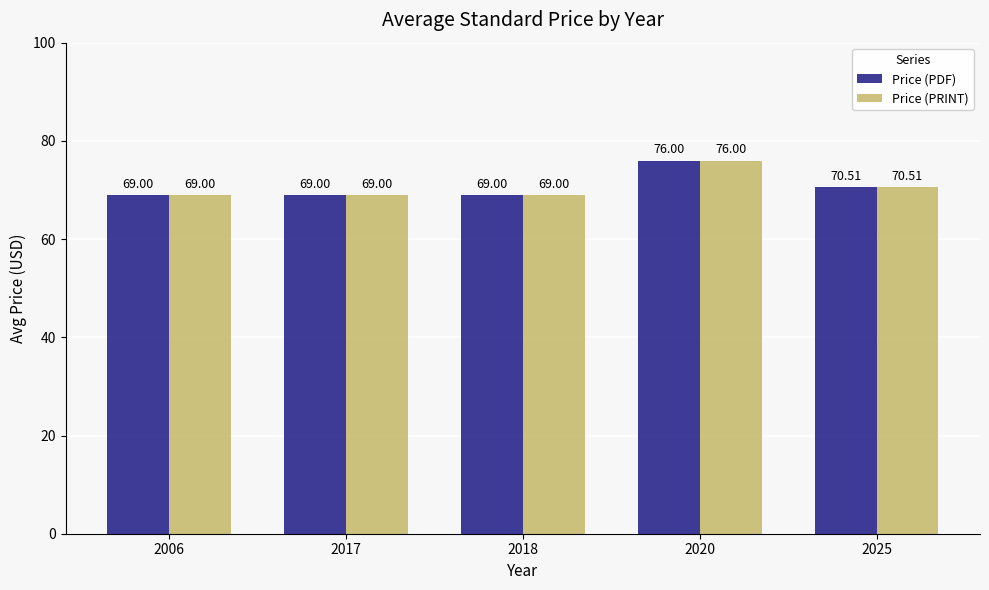

What is the total value across all series at 2017?

138.0